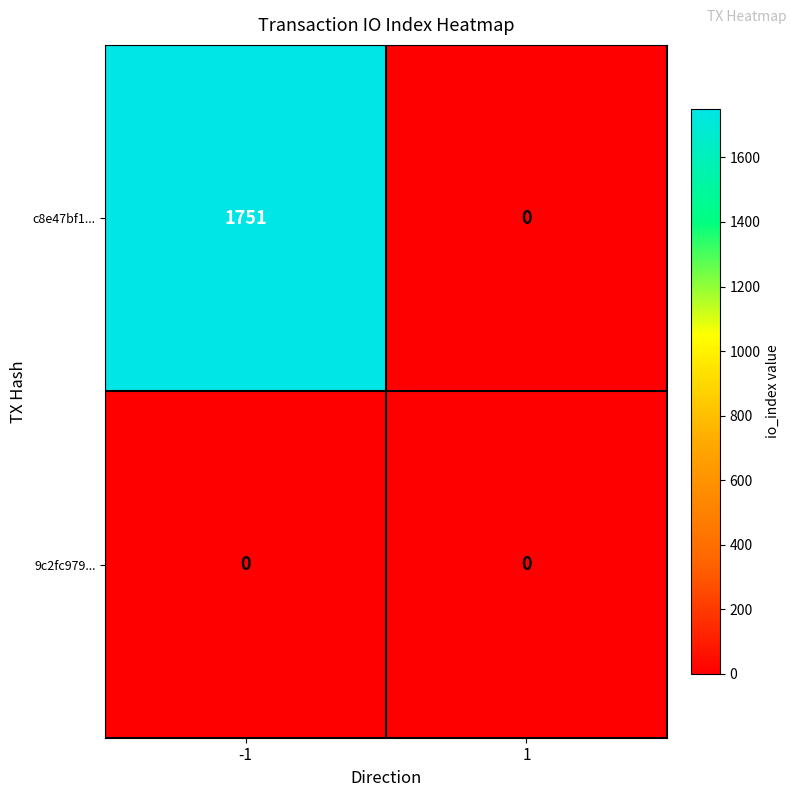

Which series has the largest range (max minus min)?

c8e47bf1...